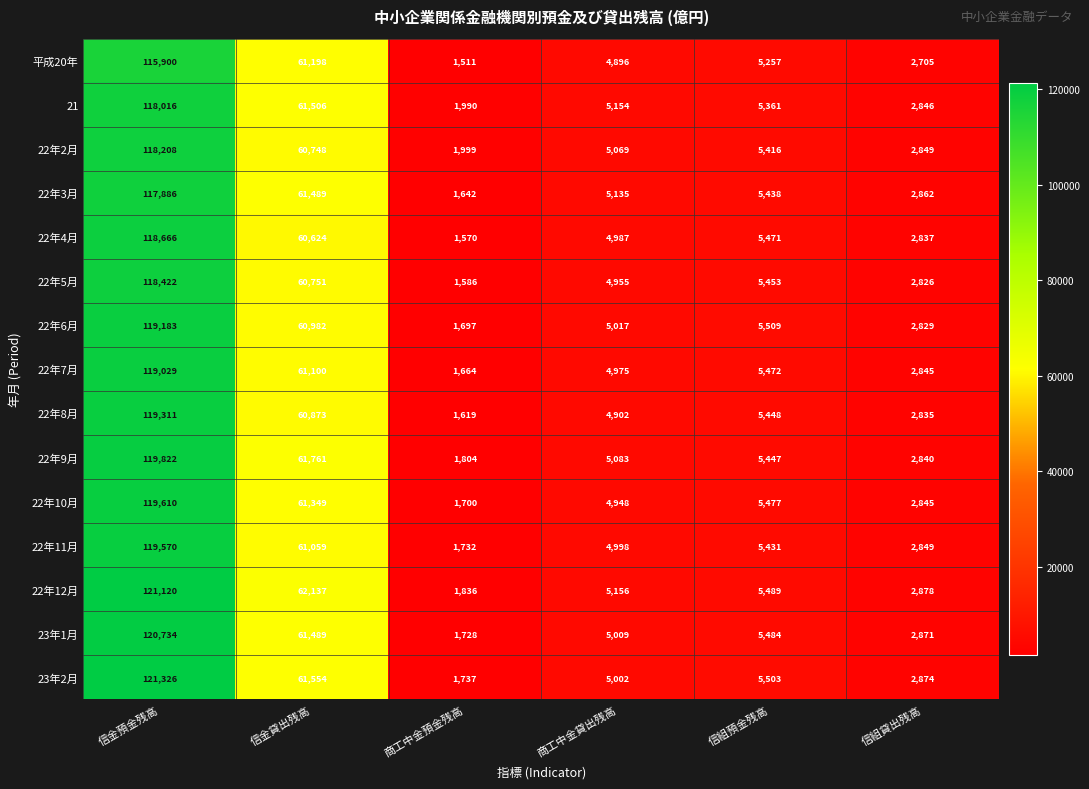

Rank the series by their maximum value, from highest to lowest.

23年2月, 22年12月, 23年1月, 22年9月, 22年10月, 22年11月, 22年8月, 22年6月, 22年7月, 22年4月, 22年5月, 22年2月, 21, 22年3月, 平成20年